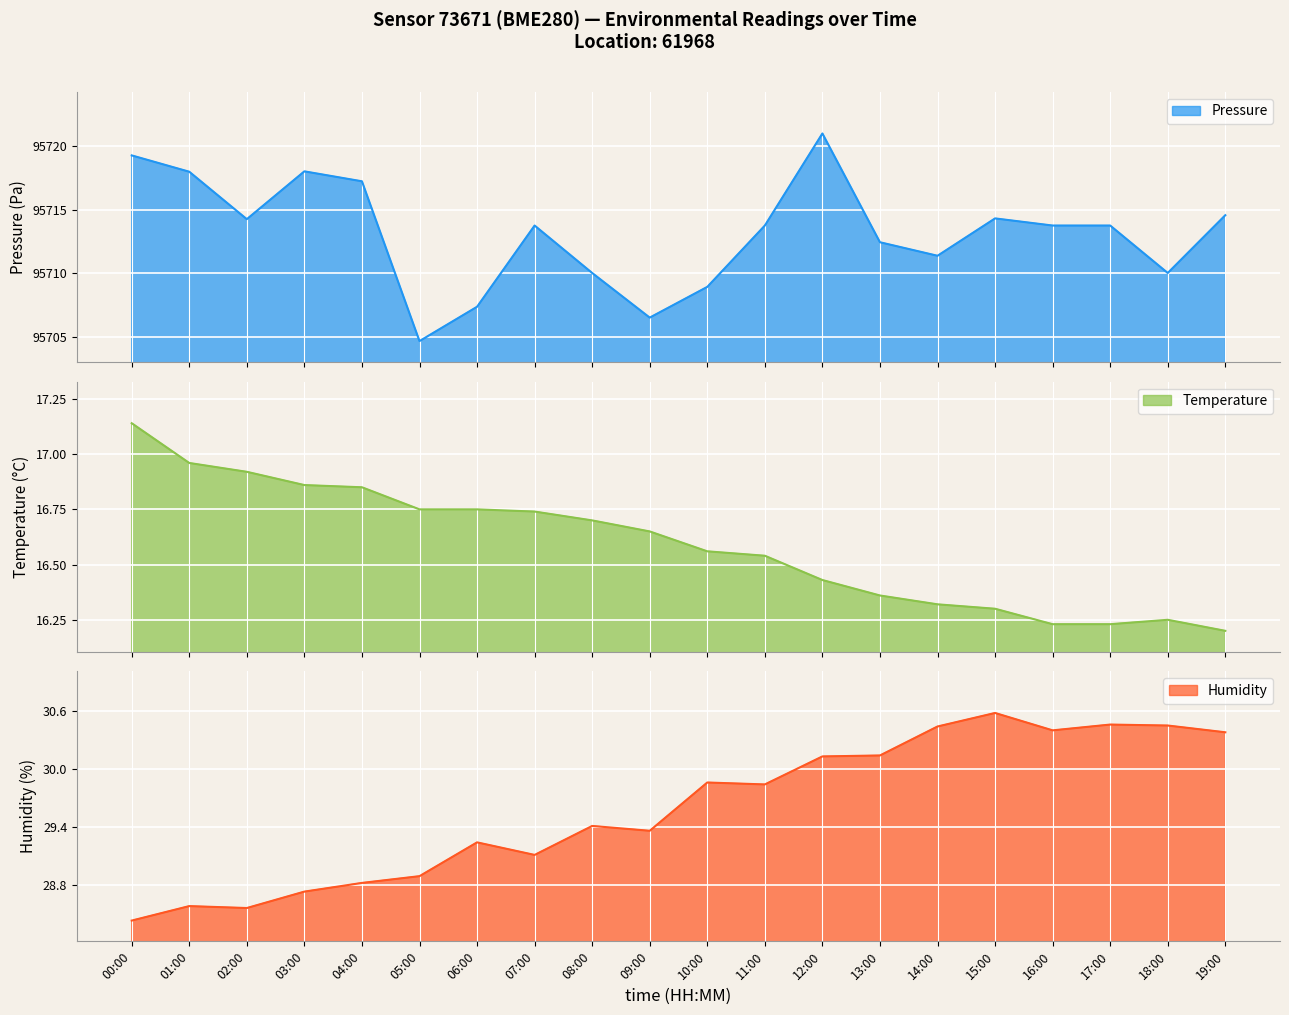

What is the difference between the second highest and second lowest values in the humidity series?

1.9